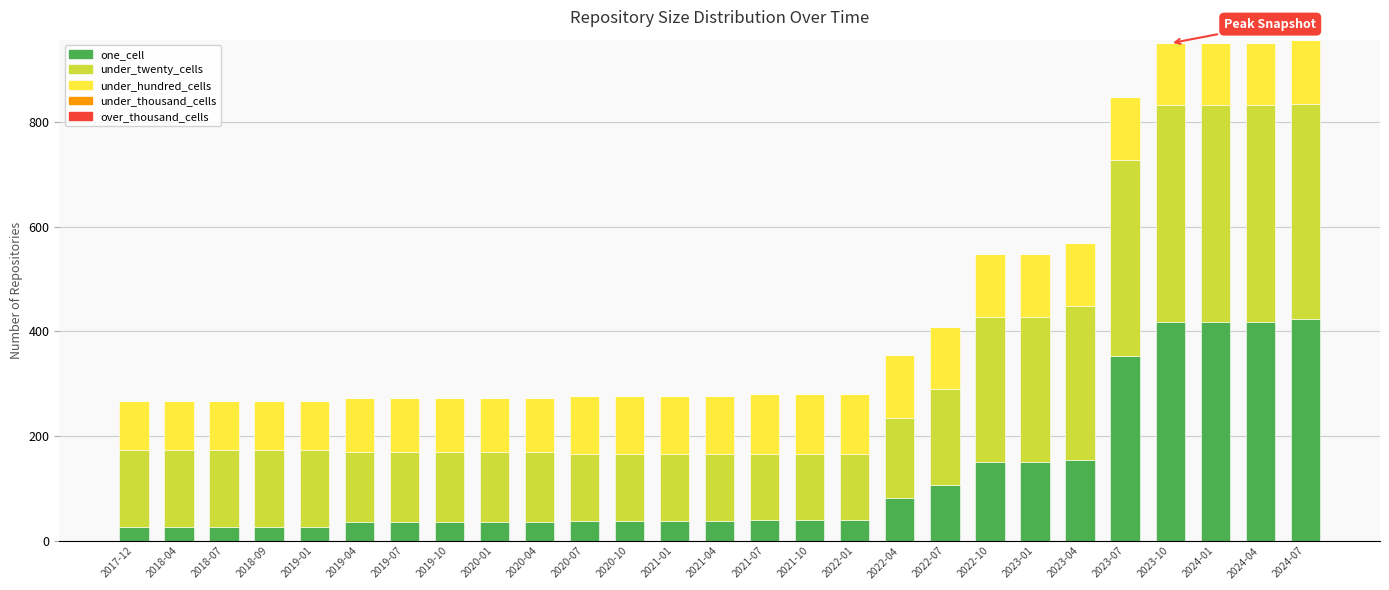

The value of one_cell at 2021-10 is 40. True or false?

True